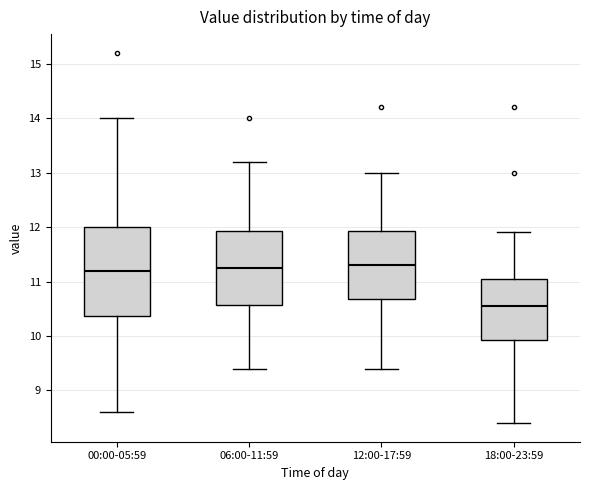

Reading left to right, transcribe this box plot: for each box, give where its median line is, the range the box spans, and where its two whiskers end, as read against the y-axis. The values are not printed on the chart, so give them approximately, as read against the axis.

00:00-05:59: median 11.2, box 10.4 to 12.0, whiskers 8.6 to 14.0
06:00-11:59: median 11.3, box 10.6 to 11.9, whiskers 9.4 to 13.2
12:00-17:59: median 11.3, box 10.7 to 11.9, whiskers 9.4 to 13.0
18:00-23:59: median 10.6, box 9.9 to 11.1, whiskers 8.4 to 11.9